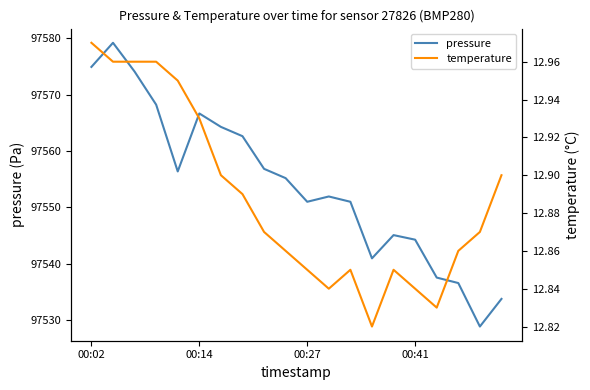

True or false: pressure has a value of 97544.3 at 00:41.

True